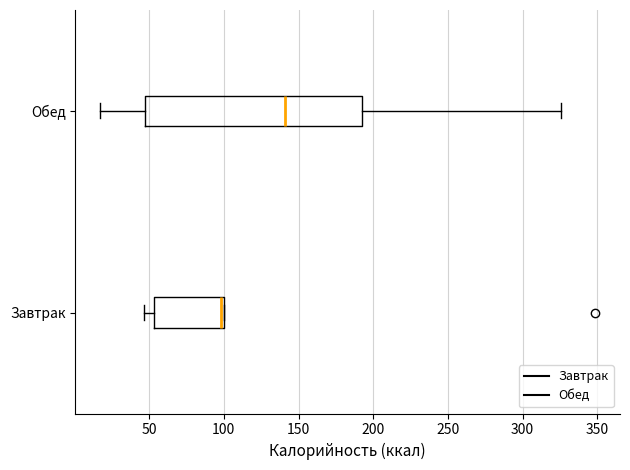

Reading bottom to top, transcribe this box plot: for each box, give where its median line is, the range the box spans, and where its two whiskers end, as read against the x-axis. The values are not printed on the chart, so give them approximately, as read against the axis.

Завтрак: median 100 (just left of the box's right edge), box 55 to 100, whiskers 45 to 100
Обед: median 140, box 45 to 190, whiskers 15 to 325